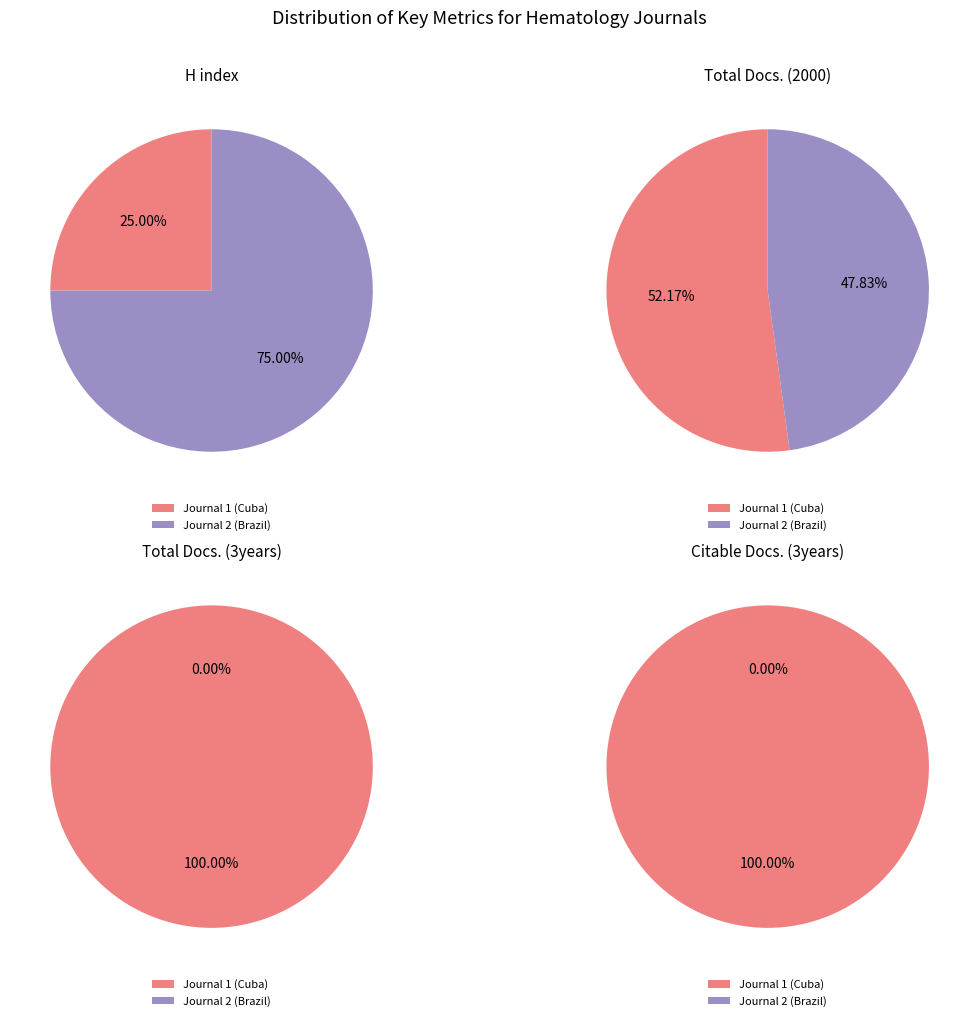

How many segments does this pie chart have?

2